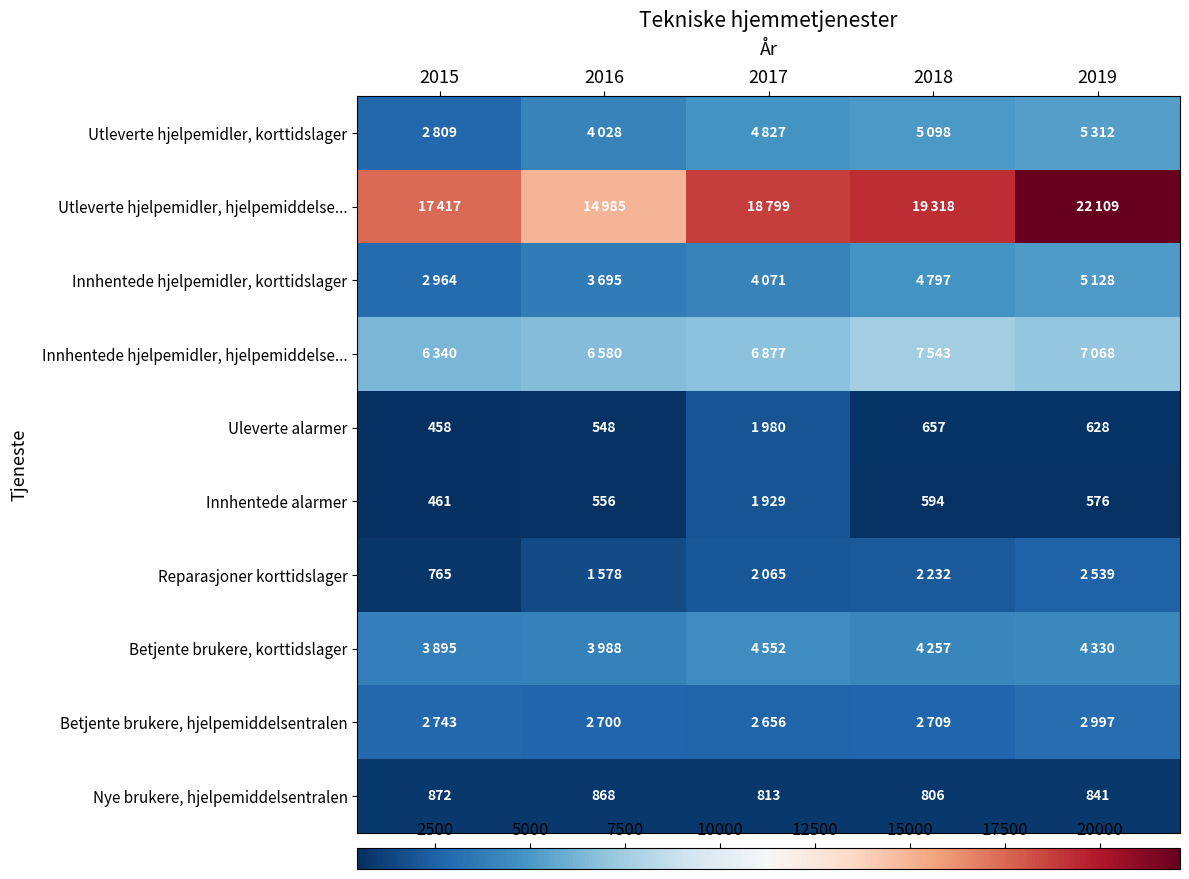

What is the lowest value of the Nye brukere, hjelpemiddelsentralen series?

806